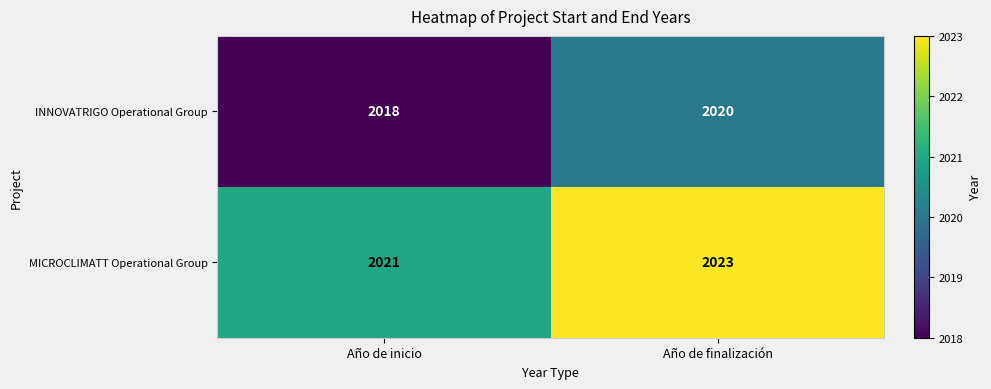

Rank the series by their average value, from lowest to highest.

INNOVATRIGO Operational Group, MICROCLIMATT Operational Group